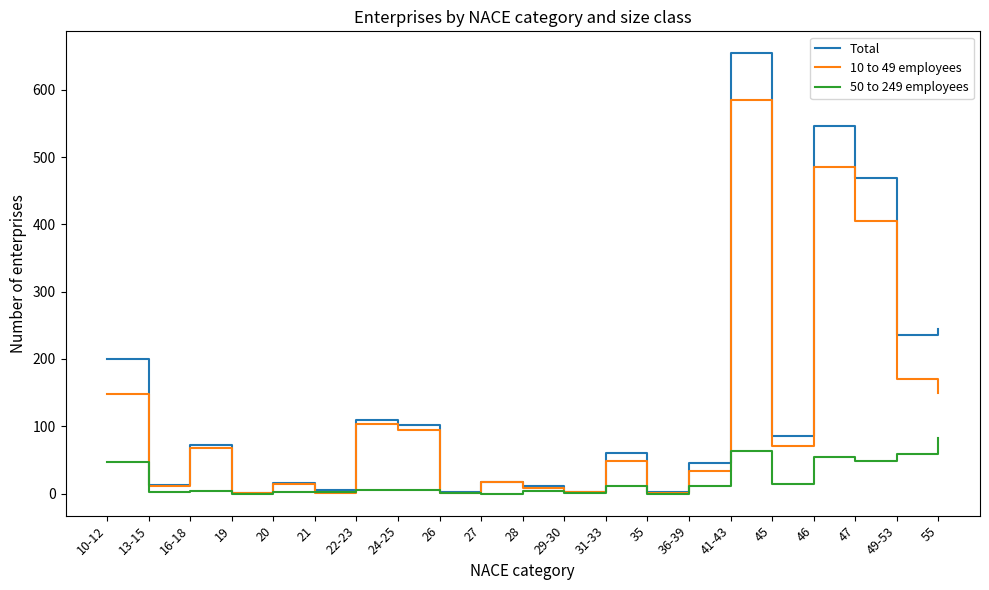

Does the chart have visible grid lines?

No